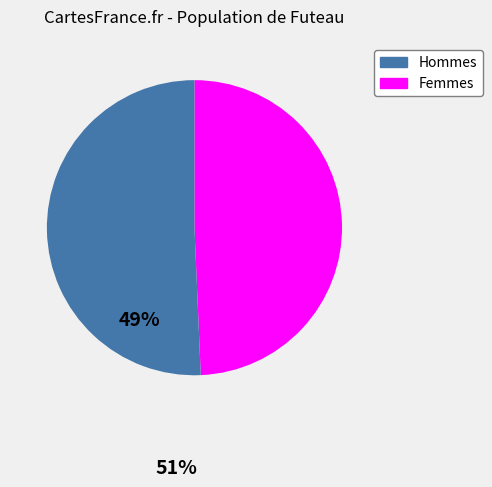

Is there a majority slice in this chart?

Yes